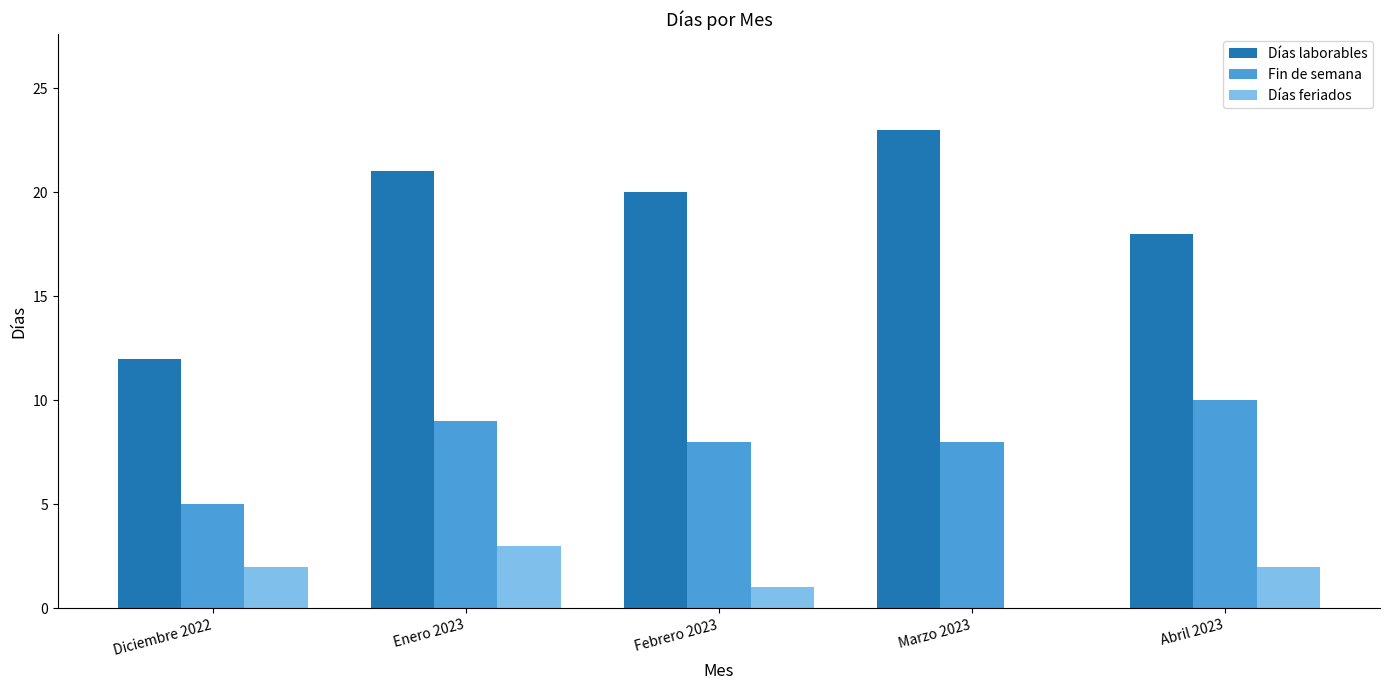

What is the sum of all Días laborables values?

94